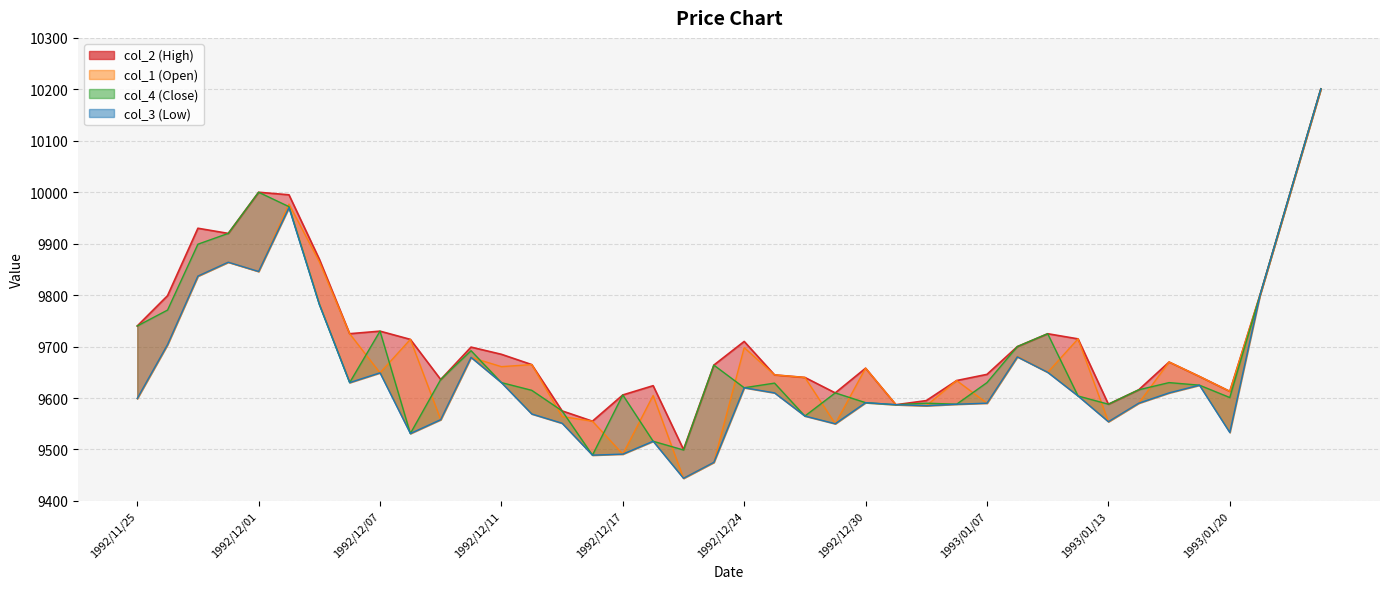

Which category has the lowest value in the col_1 series?

1992/12/21